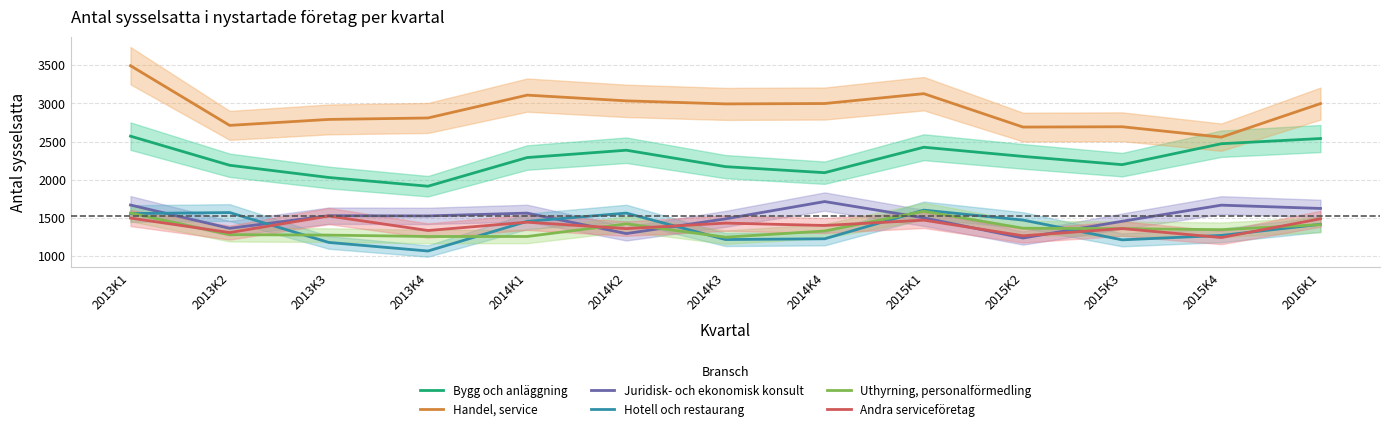

What is the label of the 5th point from the right?

2015K1